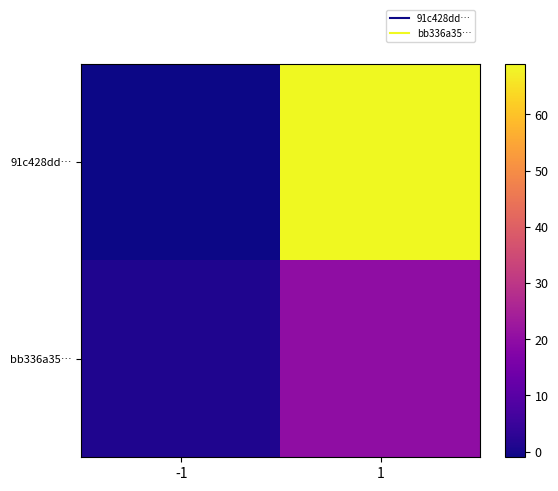

Reading right to left, list all the values displayed in this chart.

91c428dd…: 1=69	-1=-1
bb336a35…: 1=20	-1=1